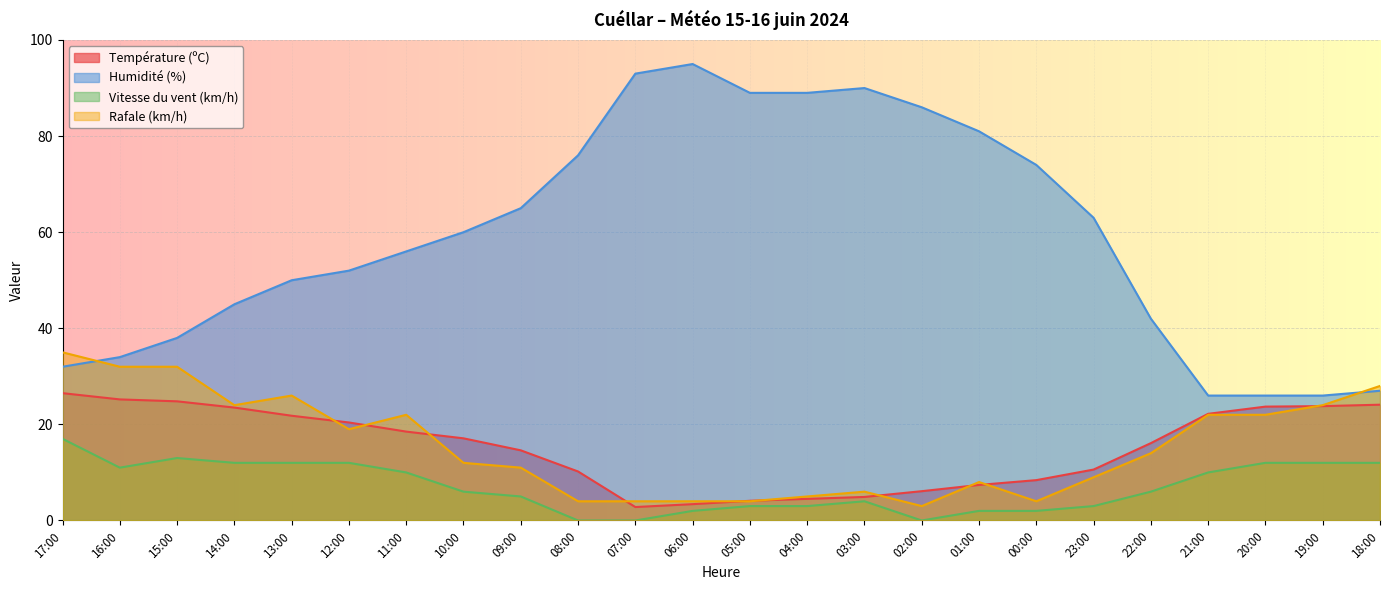

What is the label of the 10th point from the right?

03:00